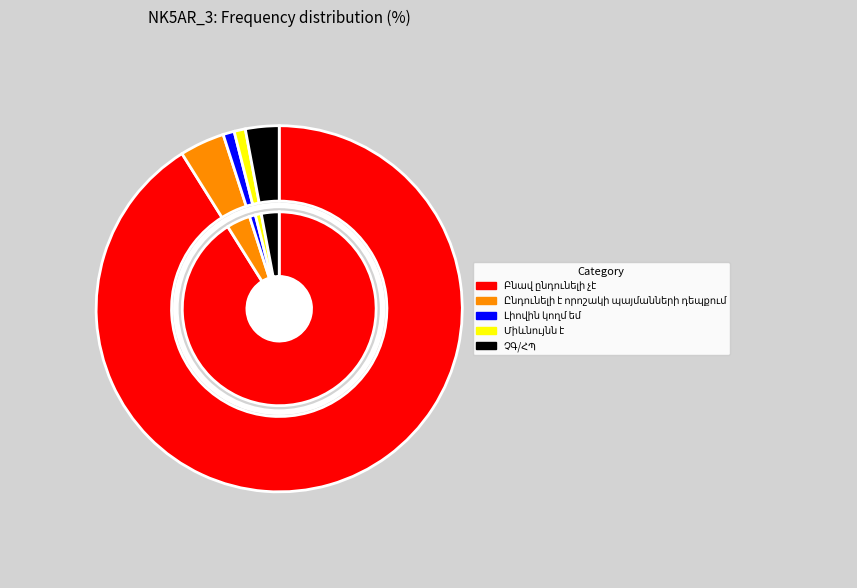

To the nearest percent, what percentage of the pie is ՉԳ/ՀՊ?

3%